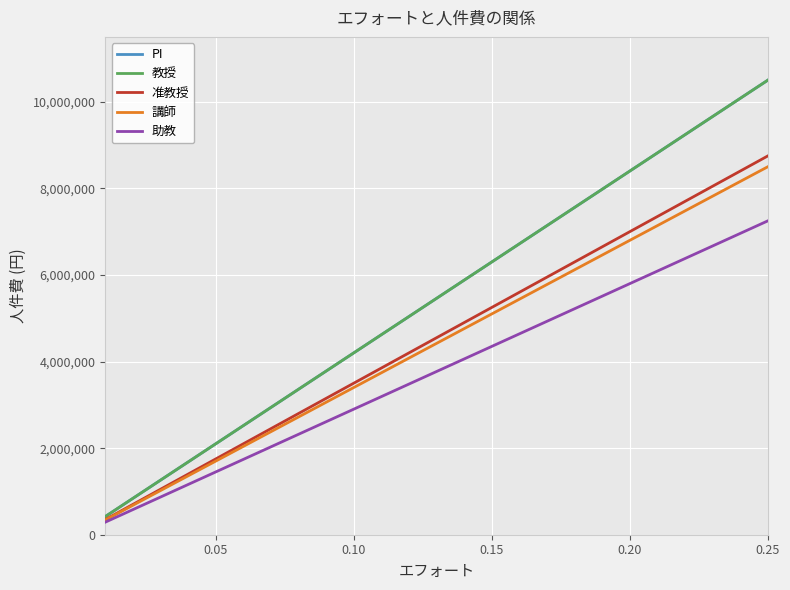

What is the difference between the second highest and second lowest values in the 助教 series?

6380000